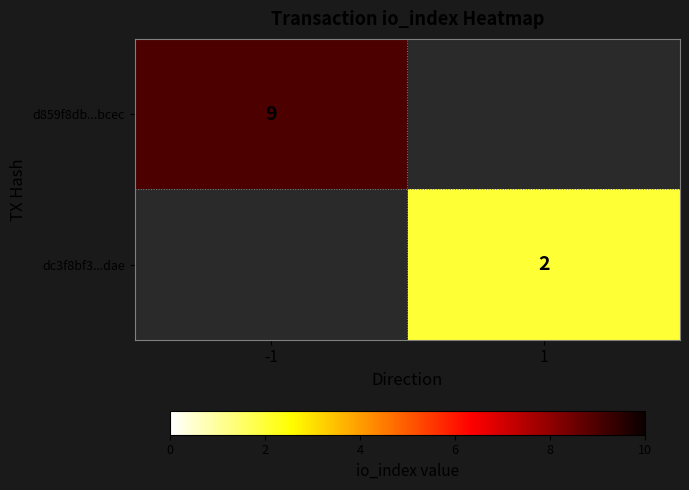

True or false: d859f8db...bcec has a value of 9 at -1.

True